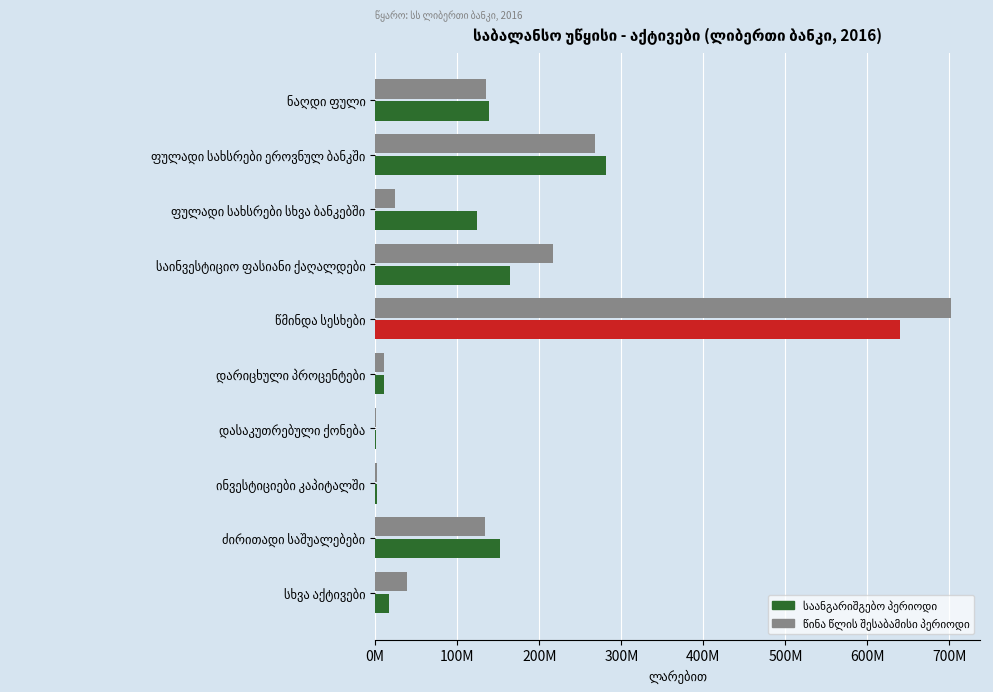

Is the value of წინა წლის შესაბამისი პერიოდი at დარიცხული პროცენტები greater than the value of საანგარიშგებო პერიოდი at ფულადი სახსრები სხვა ბანკებში?

No